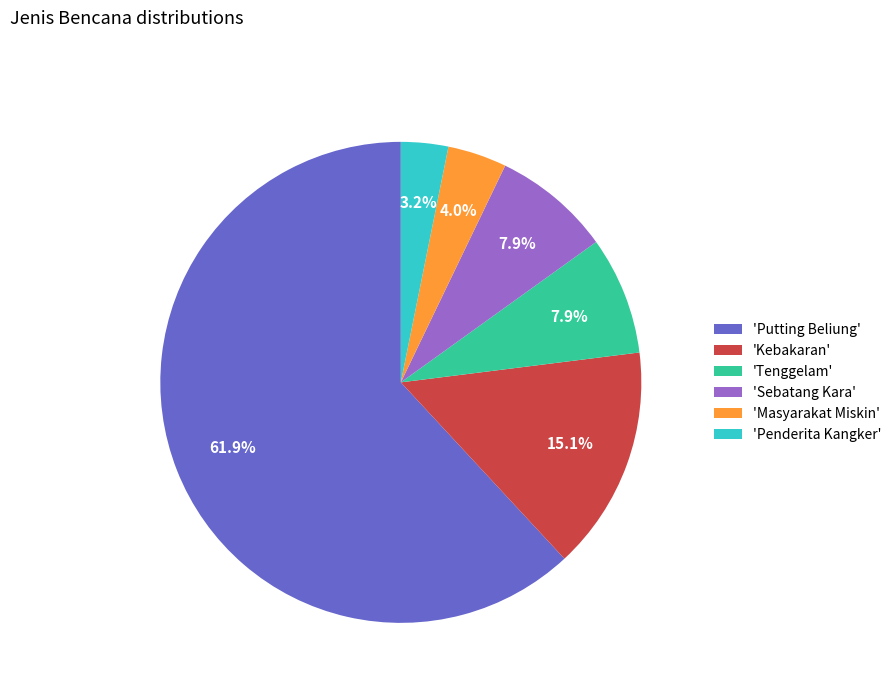

Which has a higher value, 'Masyarakat Miskin' or 'Sebatang Kara'?

'Sebatang Kara'